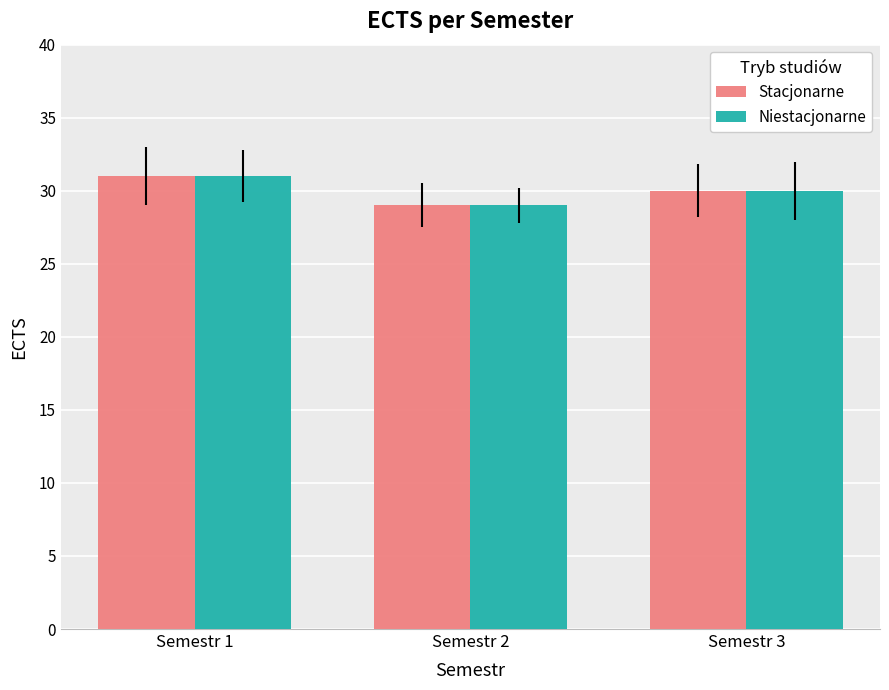

What is the highest value of the Niestacjonarne series?

31